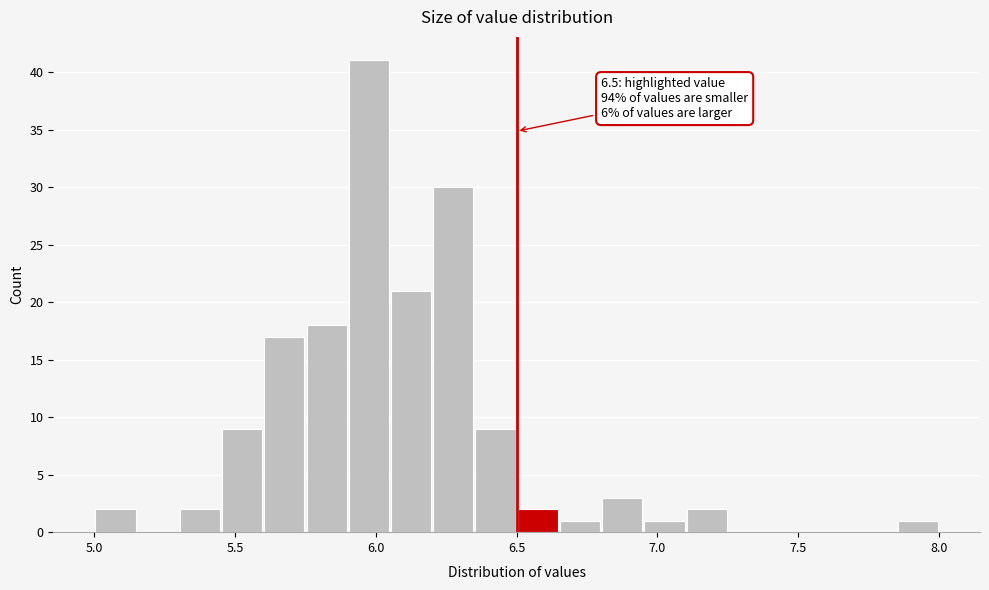

Read against the x-axis, roughly where is the centre of the tallest bar?

6.00